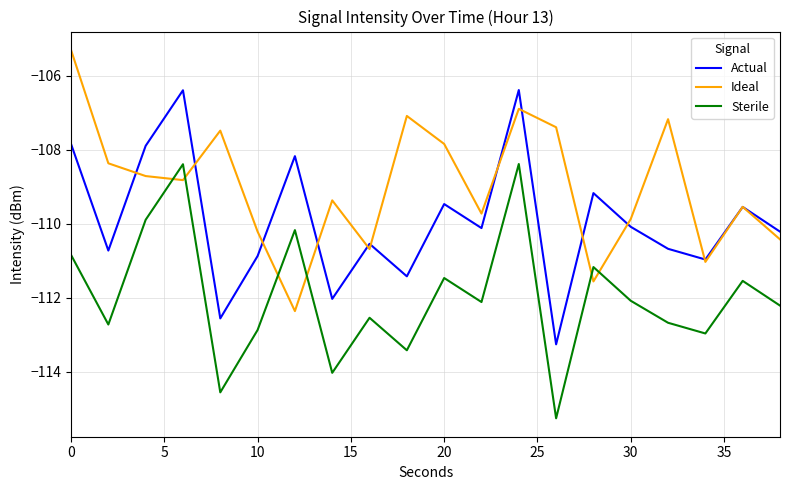

At how many categories does at least one series exceed -109?

11